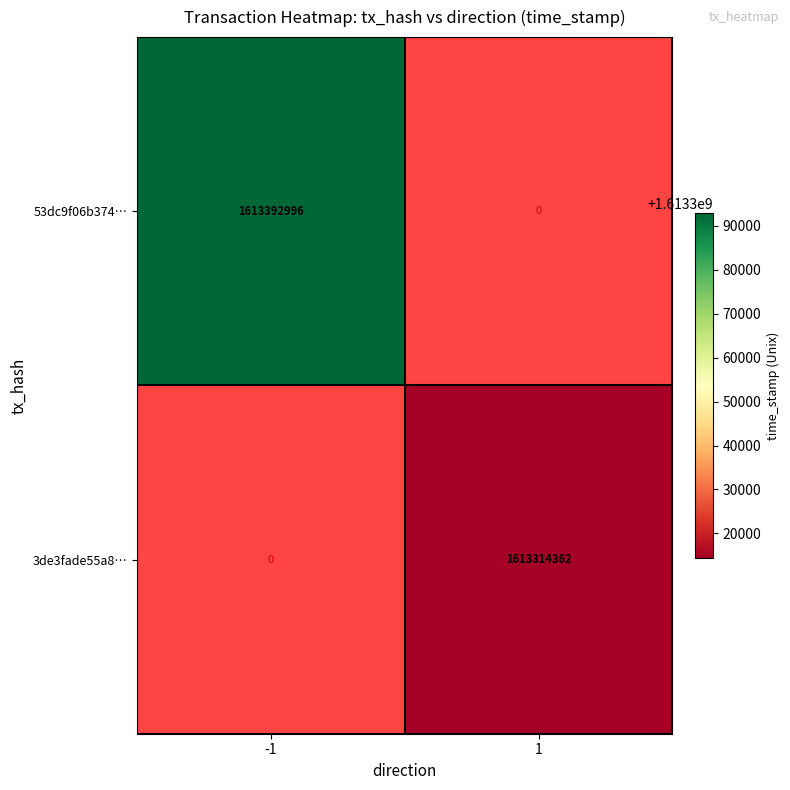

Is it true that 53dc9f06b374… equals 1613392996 at -1?

True